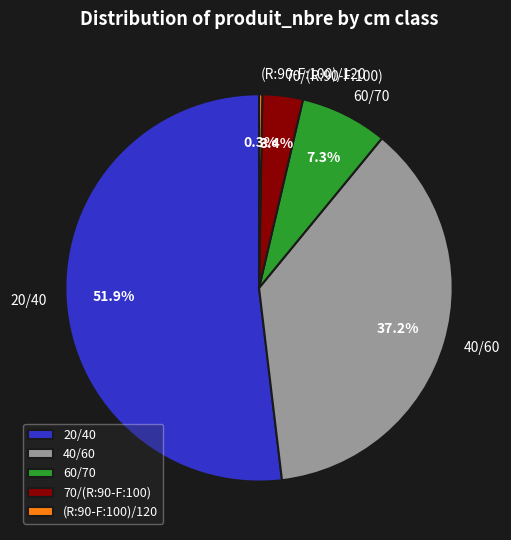

To the nearest percent, what is the difference between the 60/70 and 40/60 slice percentages?

30%